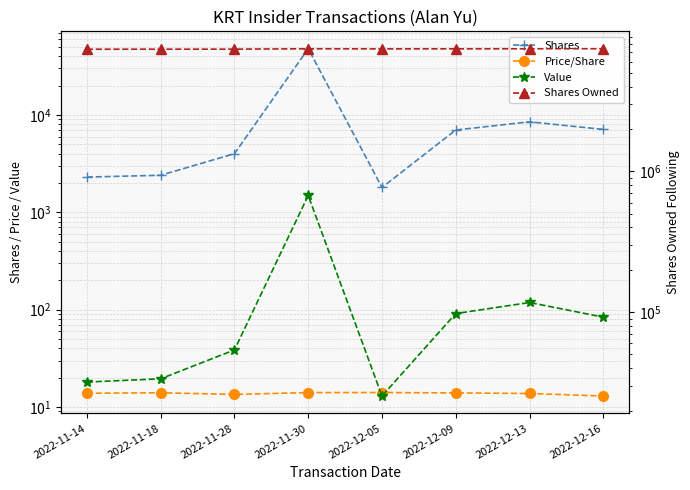

The Shares series shows 1129.3 at 2022-11-28. True or false?

False